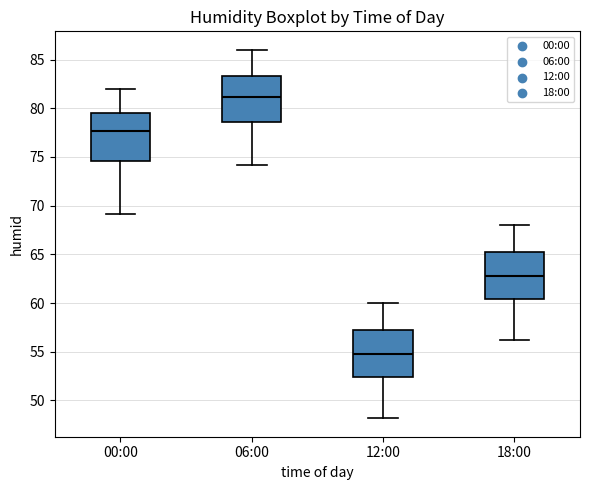

Where does the median line of the box for 18:00 sit on the y-axis? The values are not printed on the chart, so give them approximately, as read against the axis.

63.0